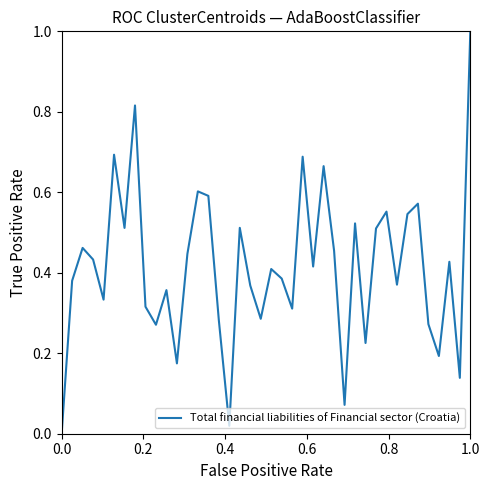

What is the difference between the maximum and minimum values?

1.0